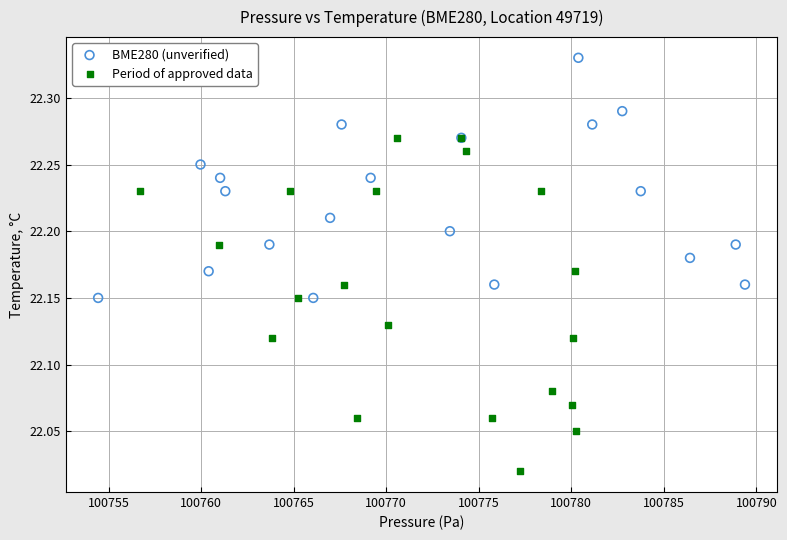

Which series contains the lowest Y value?

Period of approved data